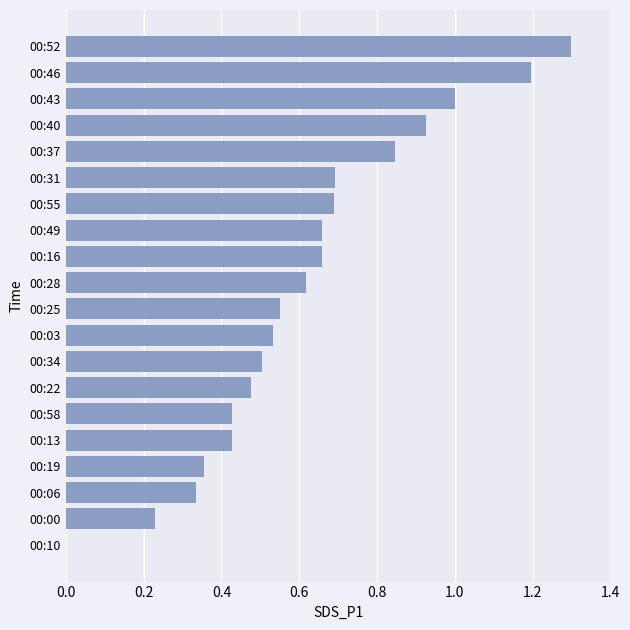

Between 00:25 and 00:58, which is larger?

00:25